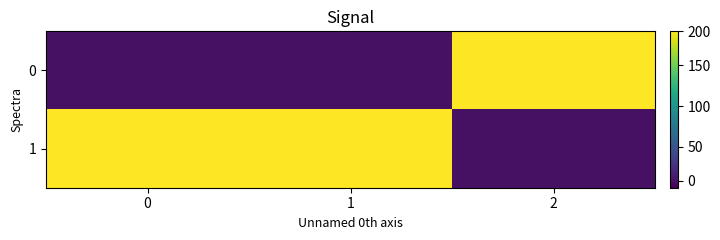

What is the difference between the highest and lowest values at 0?

230